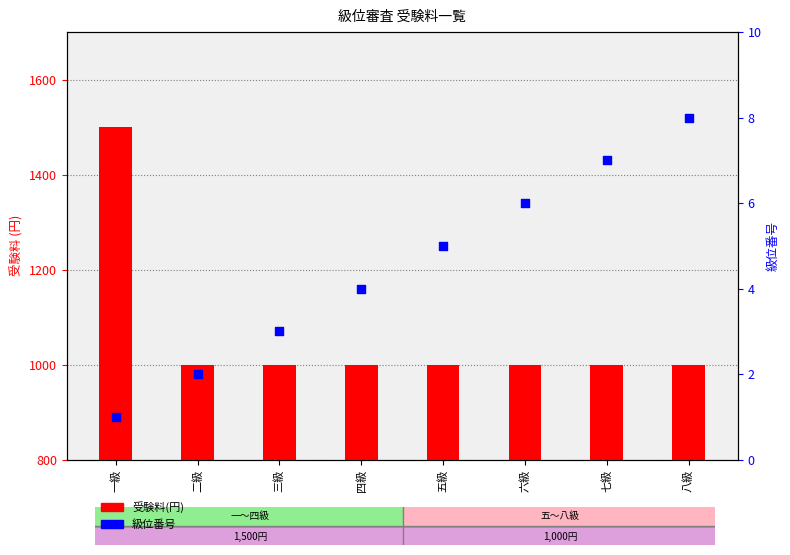

Which series contains the lowest Y value?

級位番号